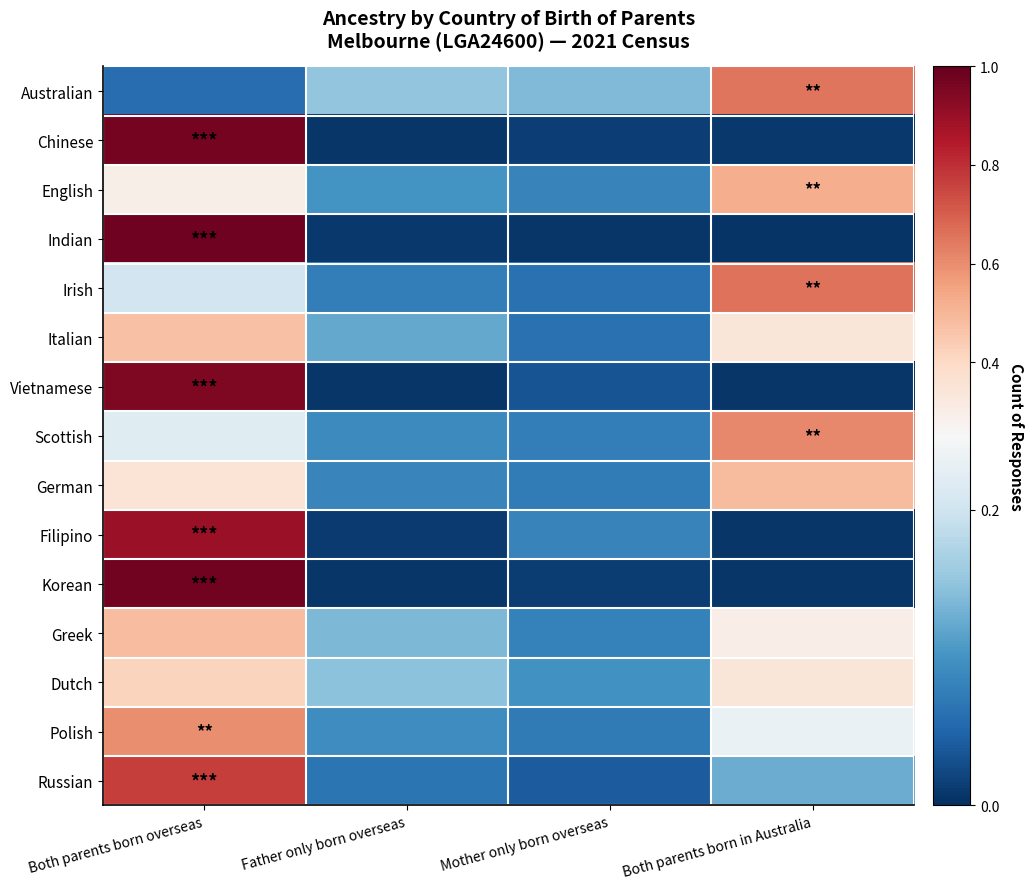

Between Both parents born in Australia and Mother only born overseas, which is larger?

Both parents born in Australia